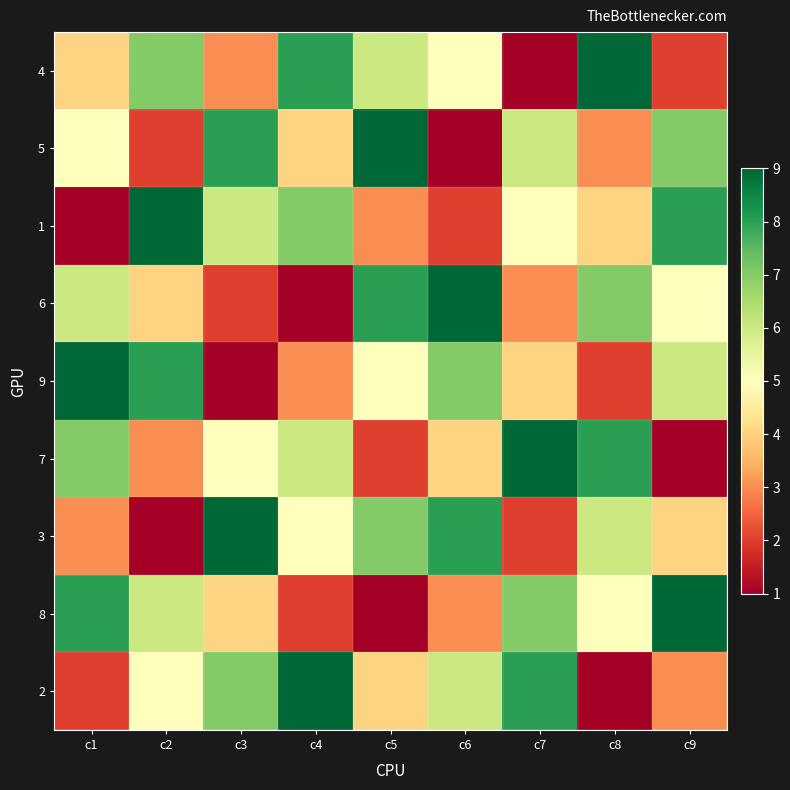

Count the number of categories in the chart.

9